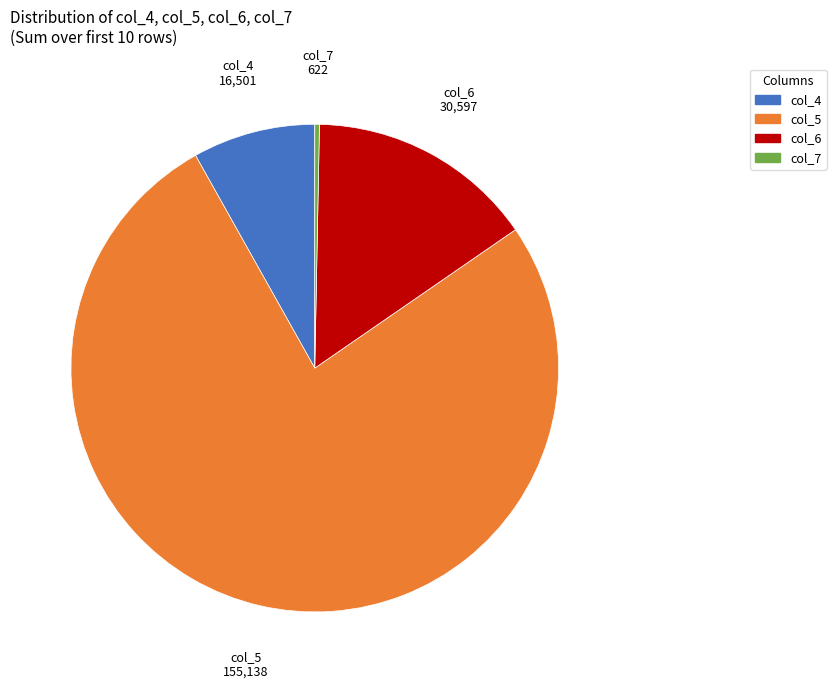

Does col_7 account for over 50% of the chart?

No